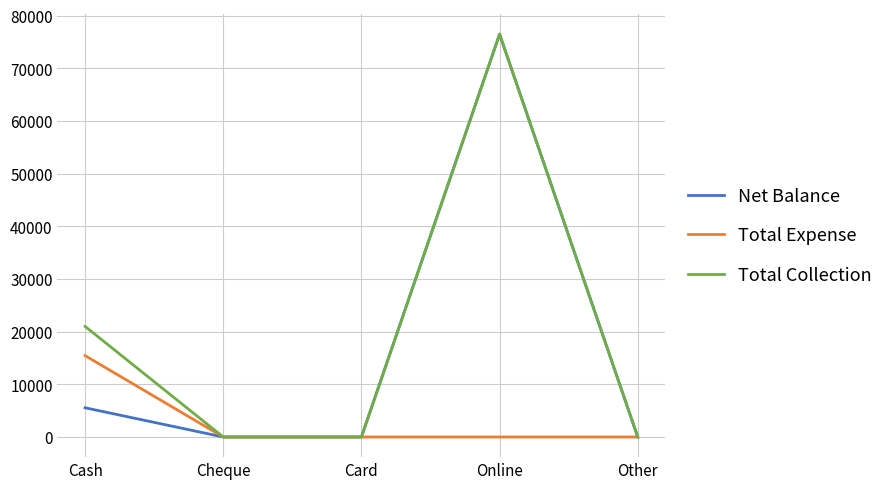

Which series has the largest total across all categories?

Total Collection